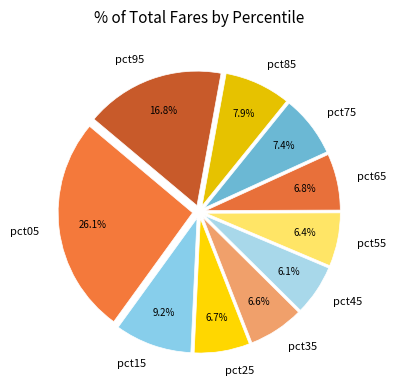

Which slice is the largest?

pct05